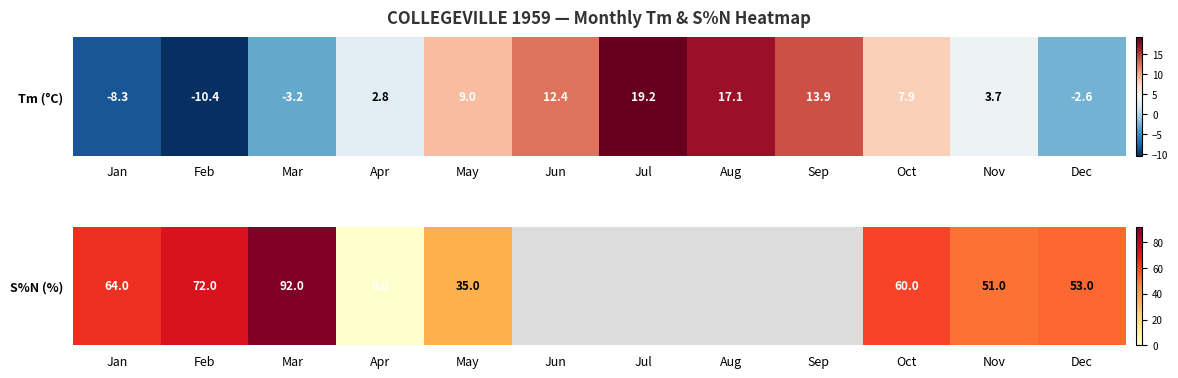

What is the greatest value displayed?

92.0